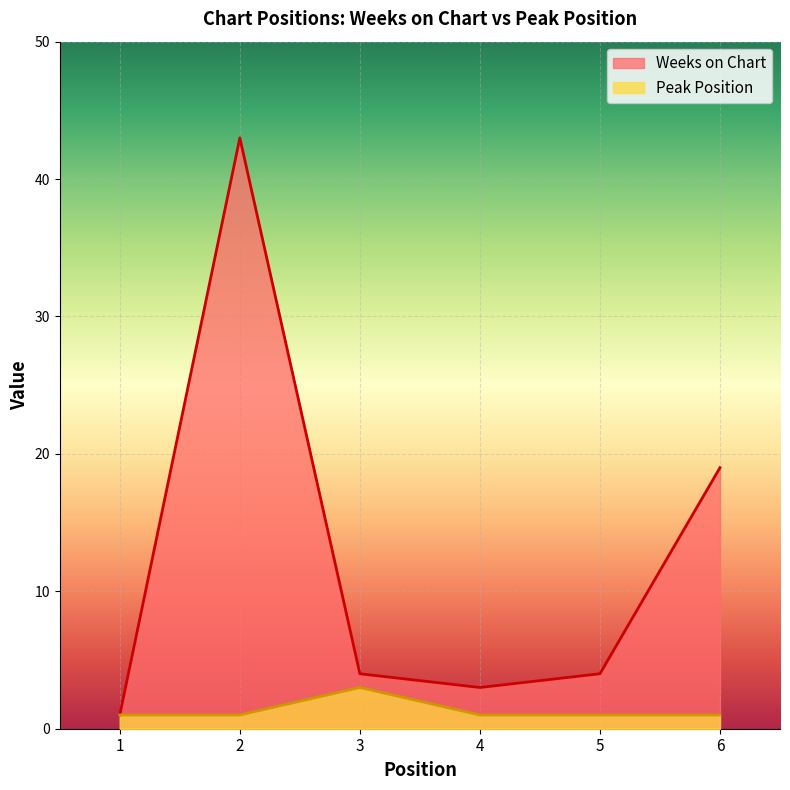

Reading left to right, list all the values displayed in this chart.

Weeks on Chart: 1	43	4	3	4	19
Peak Position: 1	1	3	1	1	1